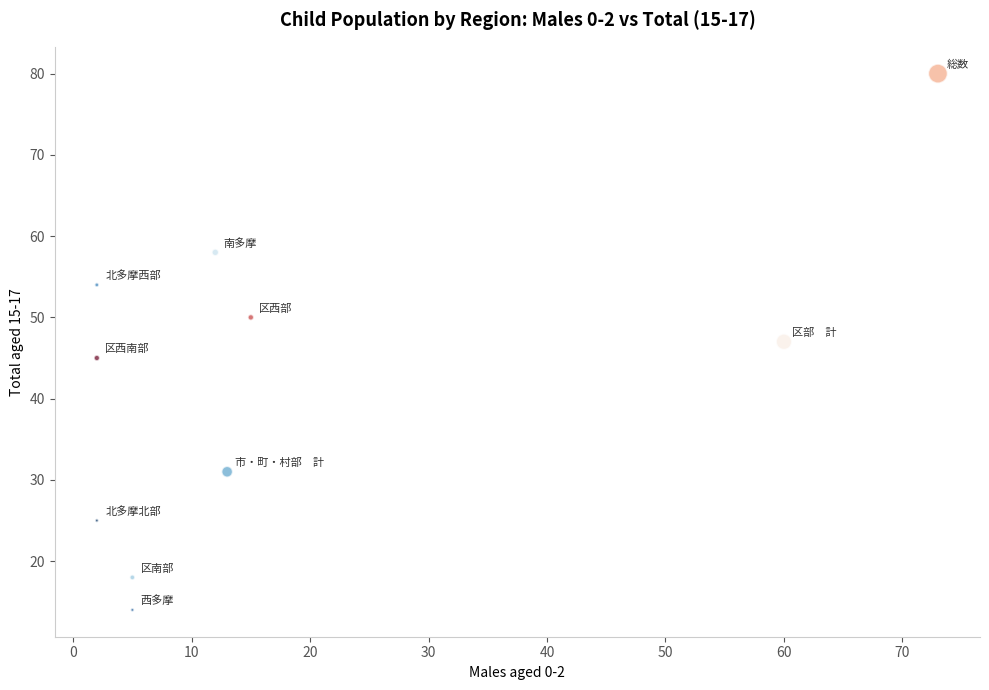

What is the range of Y values (max minus min)?

66